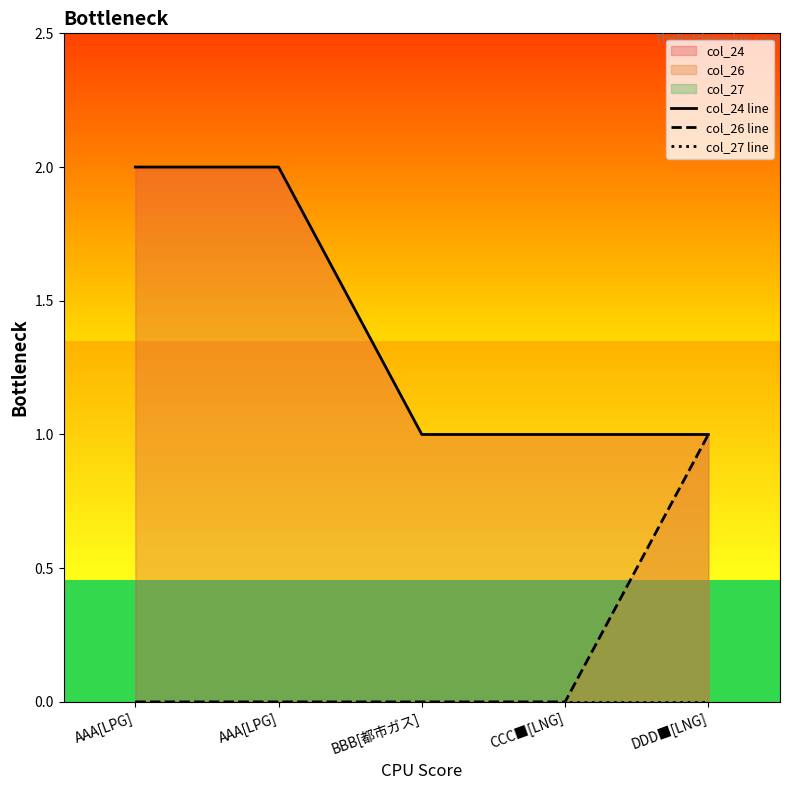

The value of col_27 line at DDD■[LNG] is 0. True or false?

True